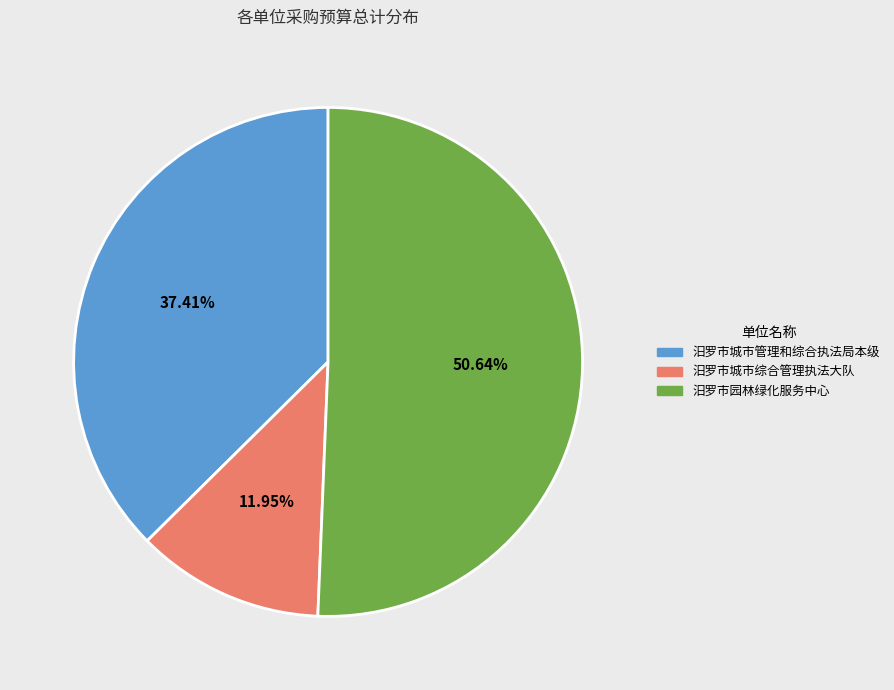

To the nearest percent, what is the difference between the largest and smallest slice percentages?

39%